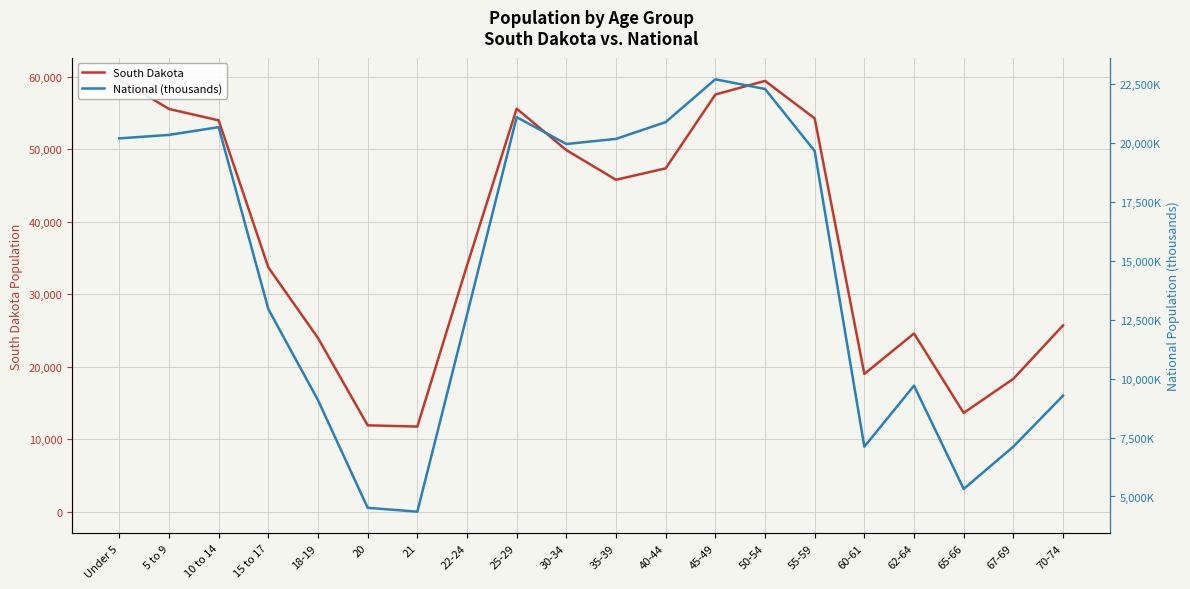

At which category does the chart reach its peak across all series?

Under 5